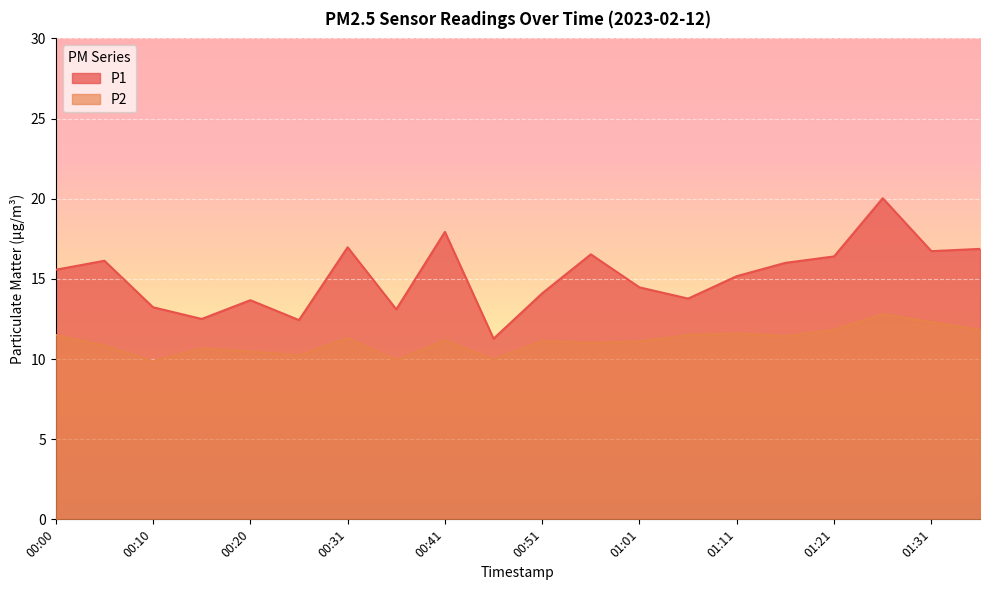

List the series in order of their overall mean, highest first.

P1, P2